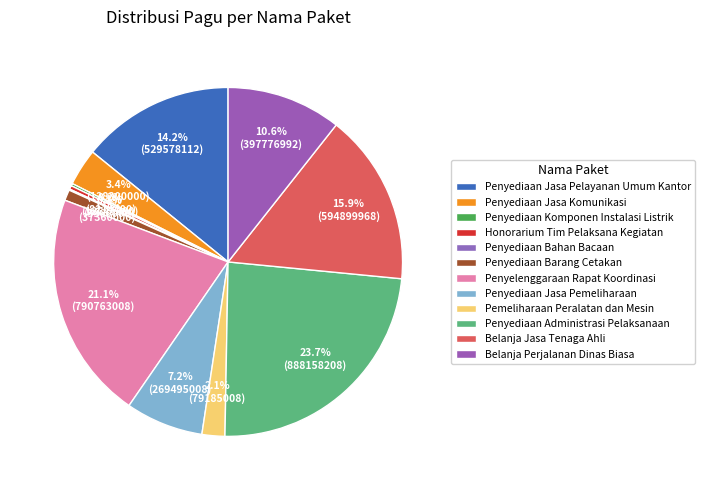

What is the smallest slice in the pie chart?

Penyediaan Bahan Bacaan